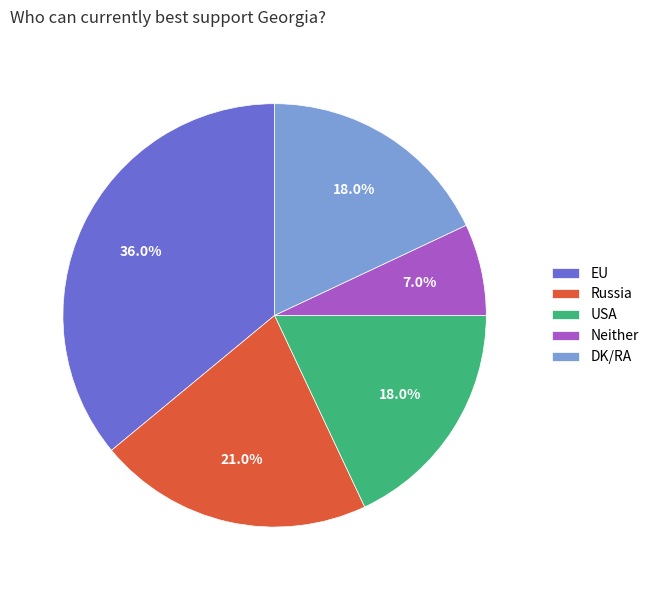

Do Russia and USA together represent more than half of the pie?

No